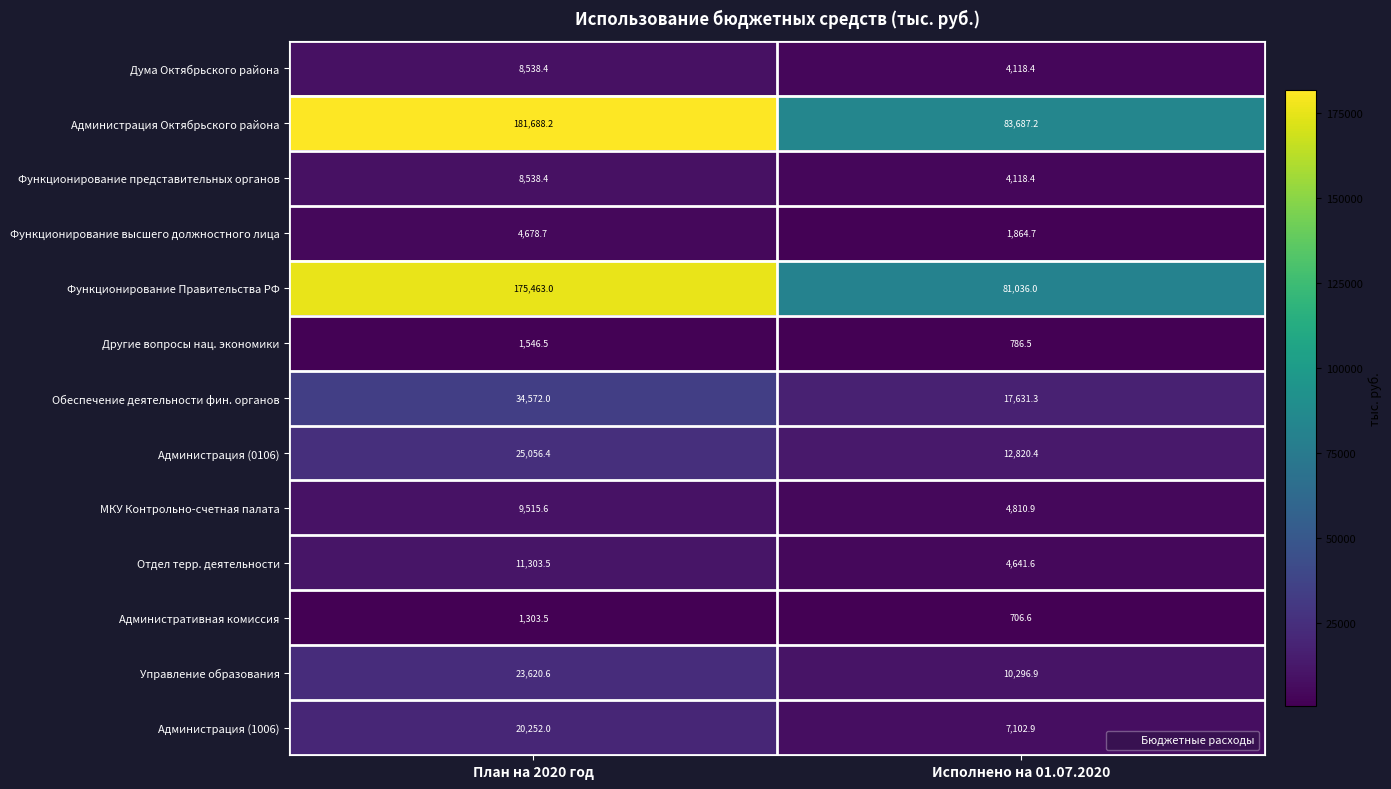

True or false: Функционирование высшего должностного лица has a value of 4678.7 at План на 2020 год.

True